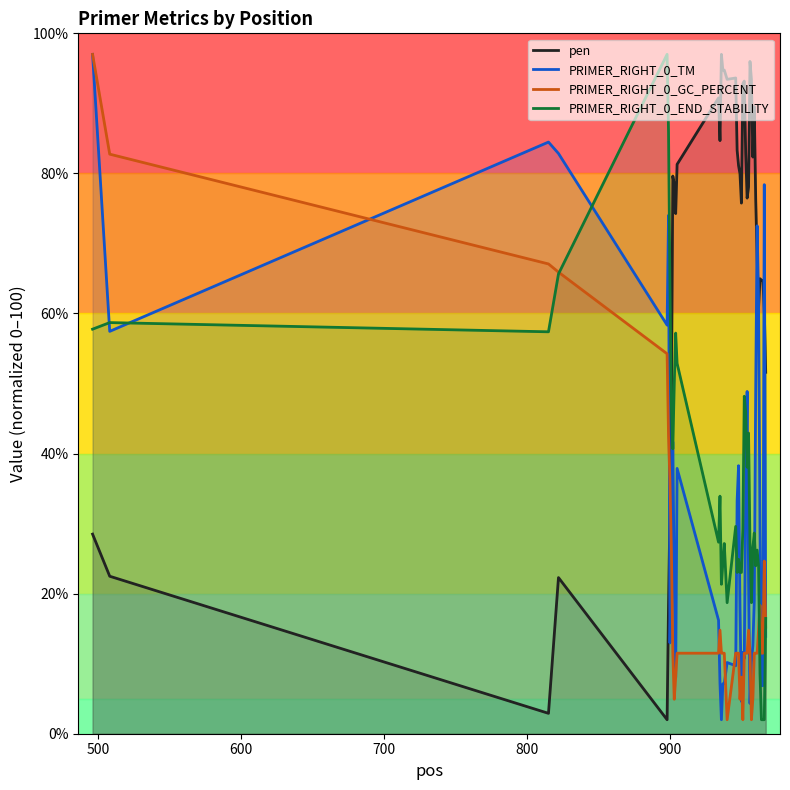

What is the maximum value for PRIMER_RIGHT_0_GC_PERCENT?

97.0